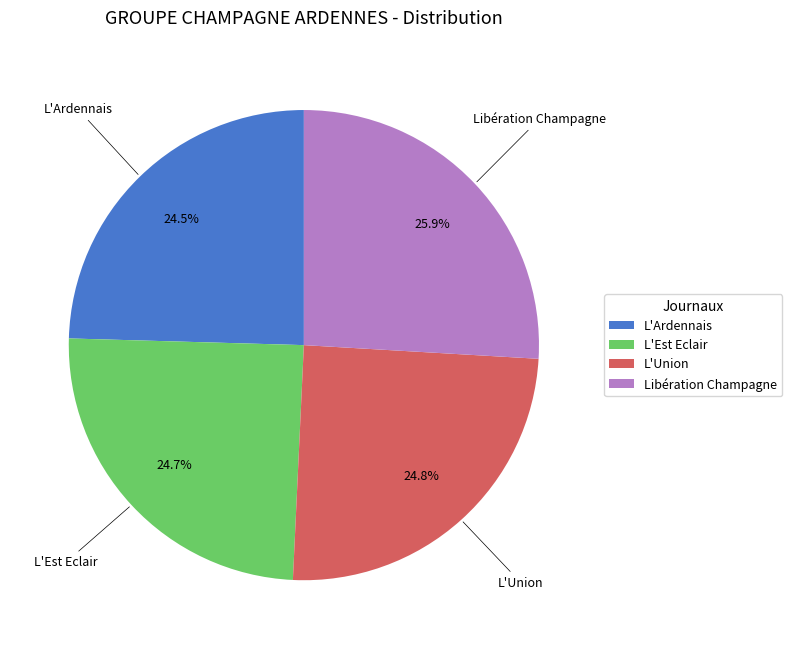

Which category has the biggest portion of the pie?

Libération Champagne